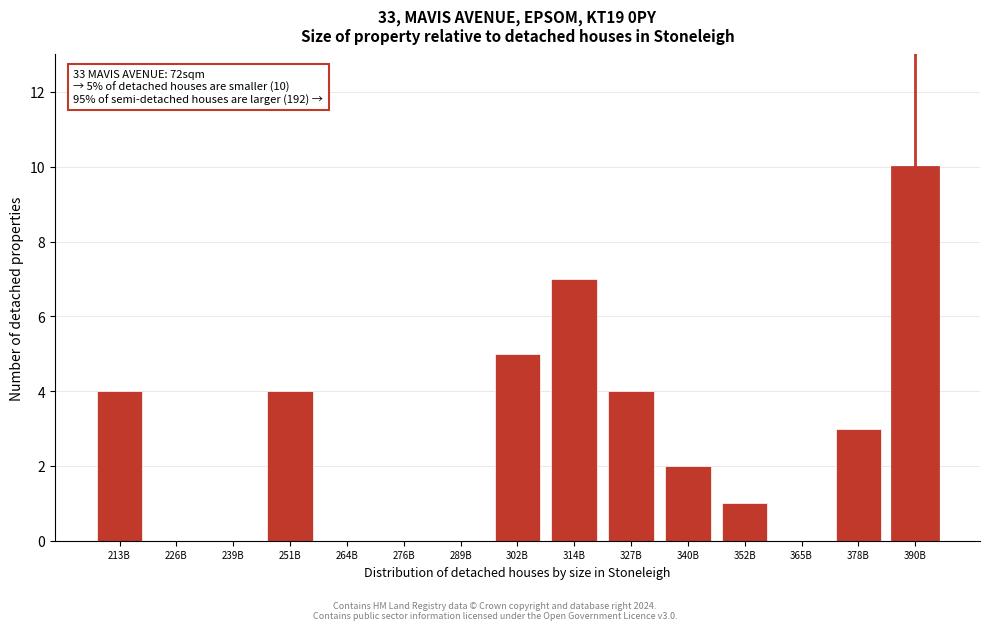

Reading left to right, transcribe all the data shown in this chart.

213B=4	226B=0	239B=0	251B=4	264B=0	276B=0	289B=0	302B=5	314B=7	327B=4	340B=2	352B=1	365B=0	378B=3	390B=10